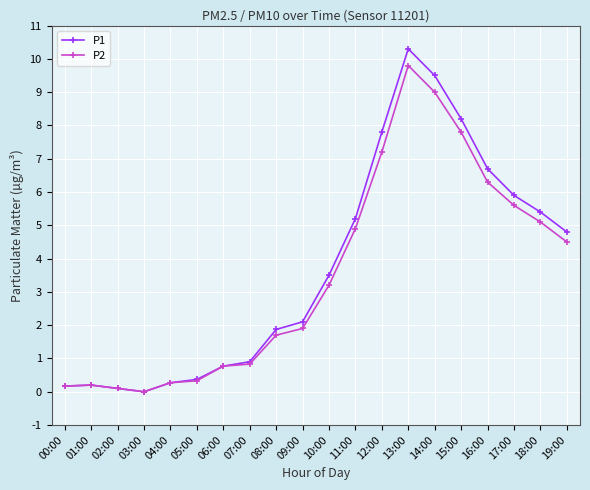

Which series has the largest total across all categories?

P1